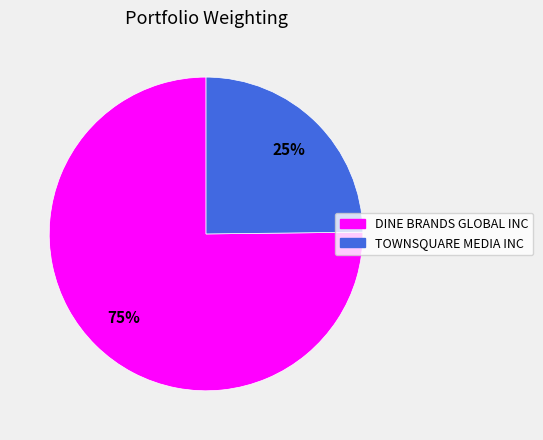

Is there a majority slice in this chart?

Yes